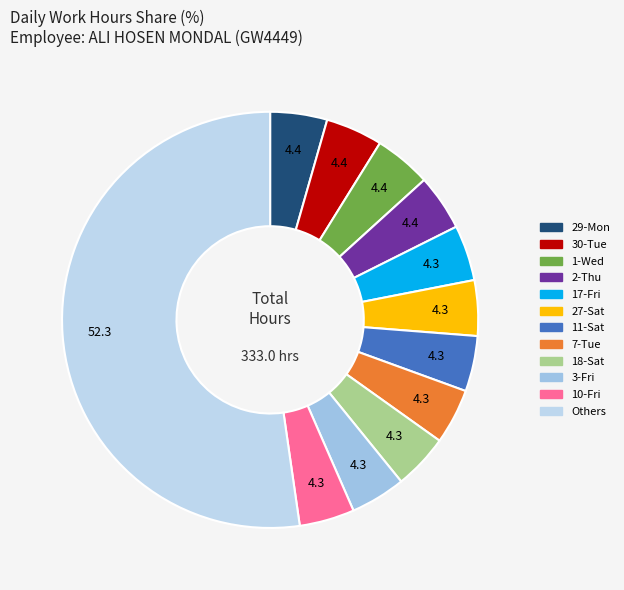

How many segments does this pie chart have?

12